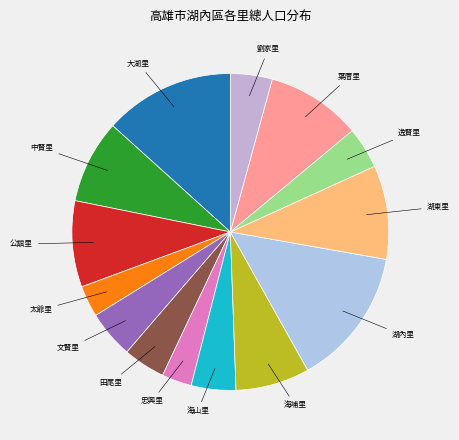

What is the largest slice in the pie chart?

湖內里